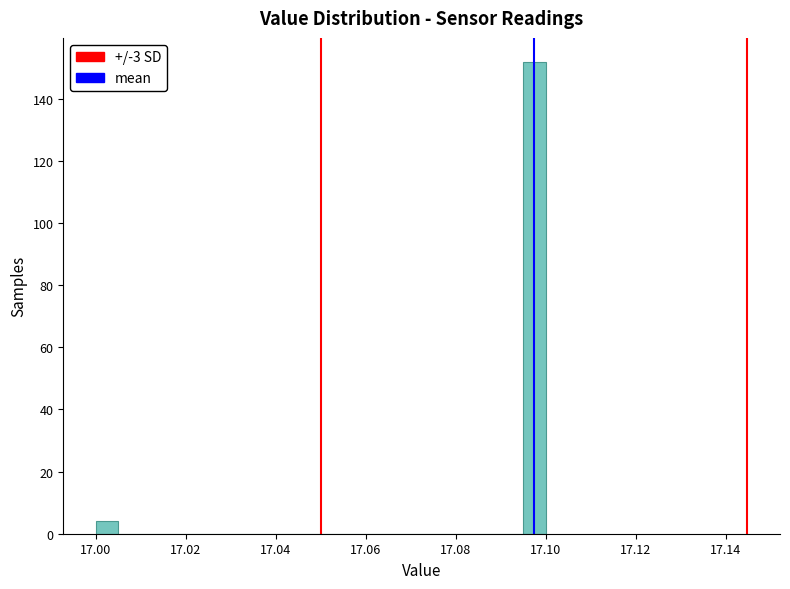

Around what value on the x-axis is the tallest bar? Give the approximate position of its centre, as read against the axis.

17.098